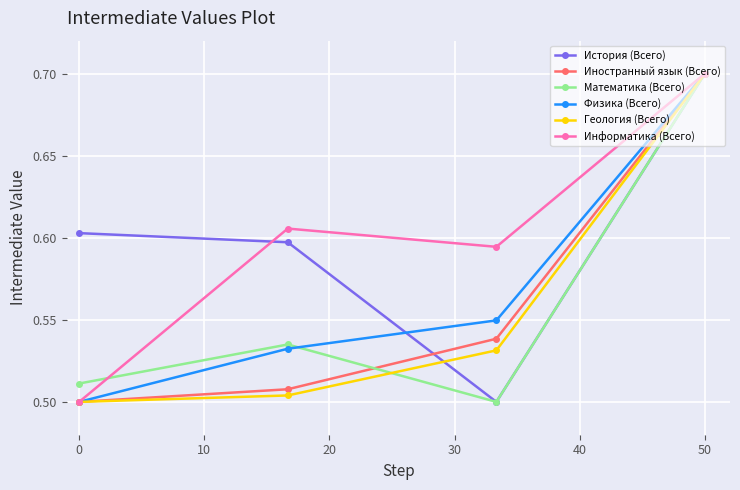

What is the greatest value displayed?

0.7